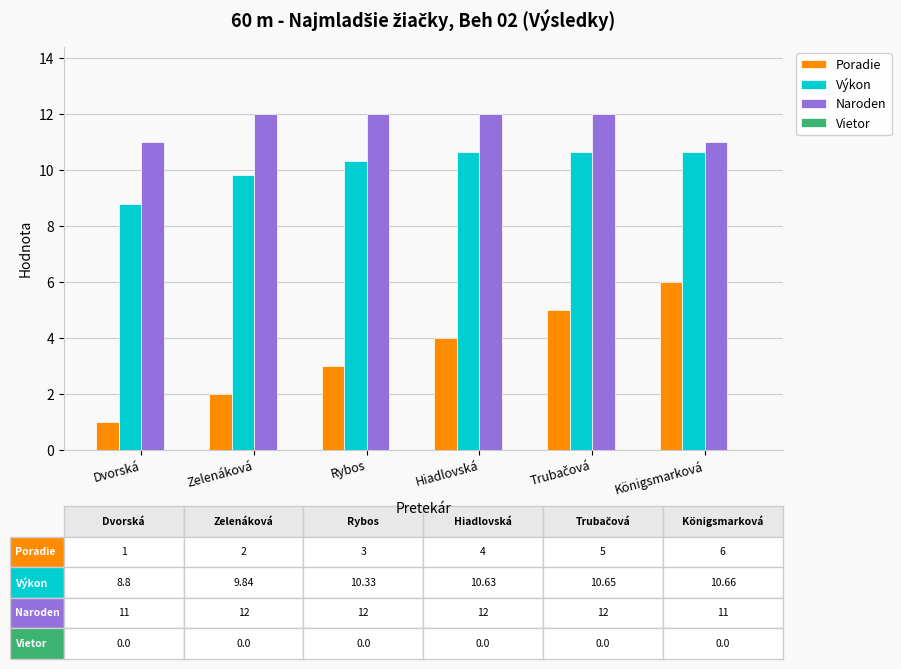

Which series has the largest range (max minus min)?

Poradie